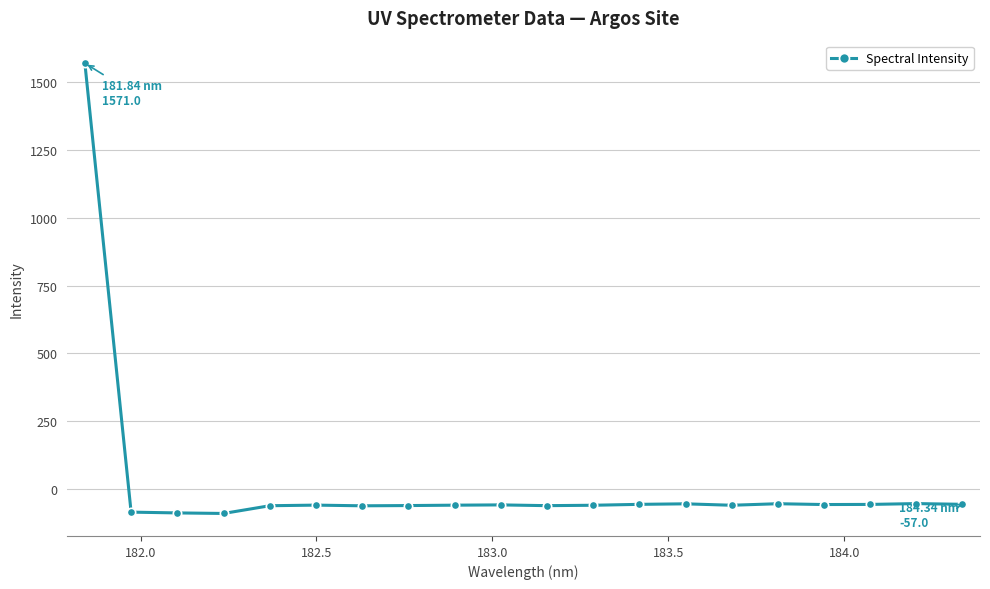

What is the difference between the second highest and second lowest values?

34.4